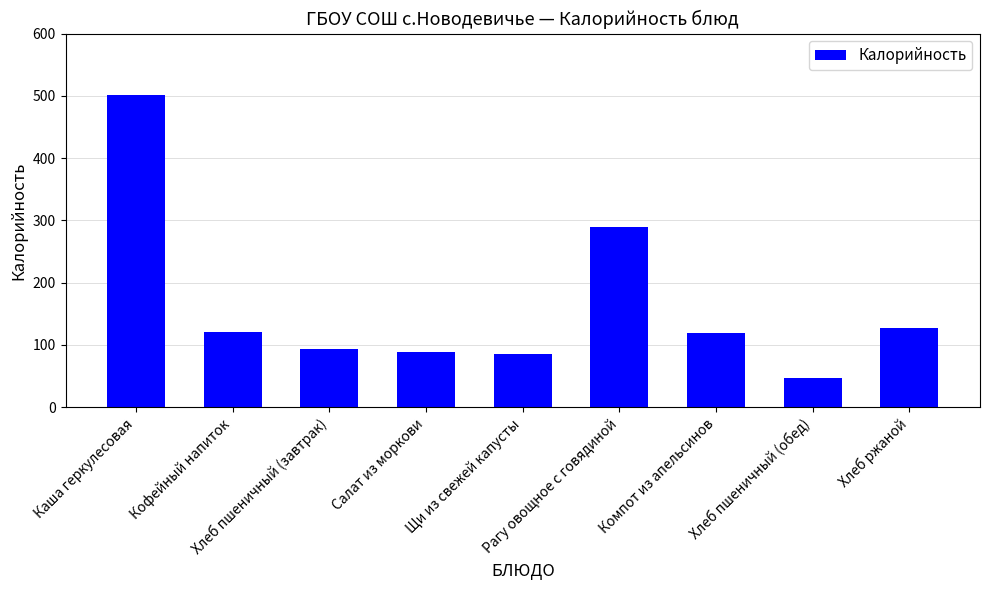

What is the greatest value displayed?

502.0